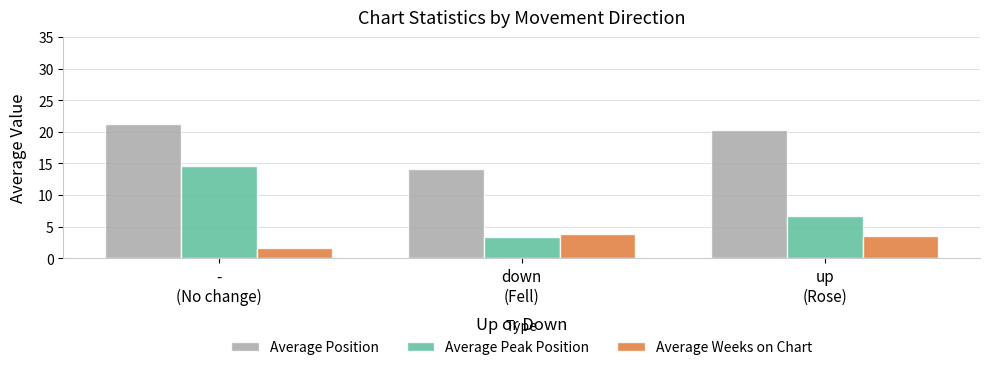

Which series has the largest range (max minus min)?

Average Peak Position